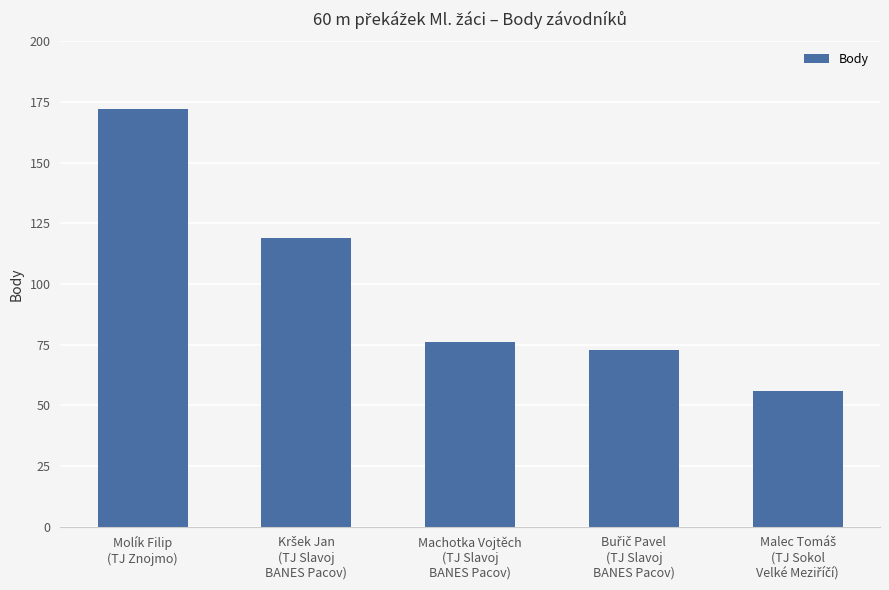

What is the smallest value displayed?

56